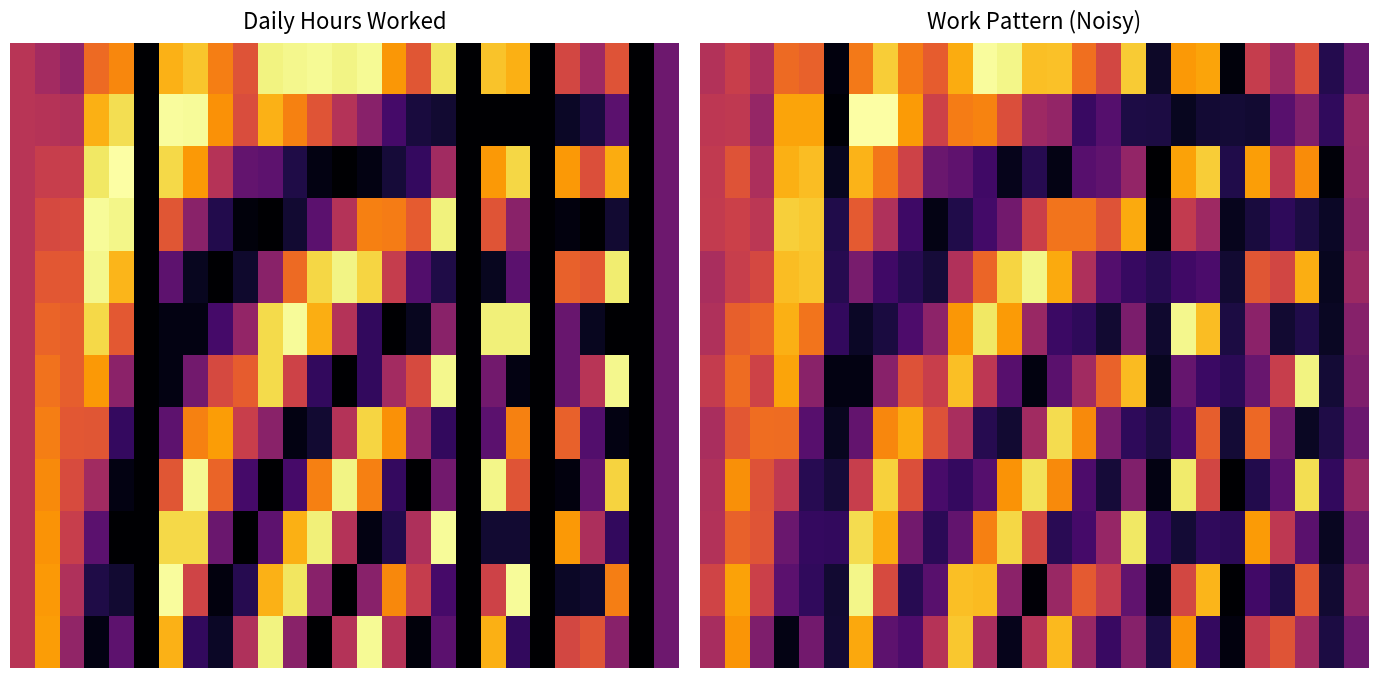

At how many categories does at least one series exceed 3?

23